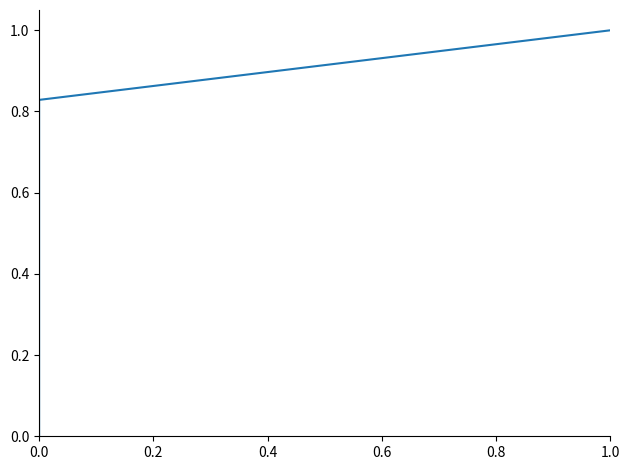

How many lines are shown in the chart?

1